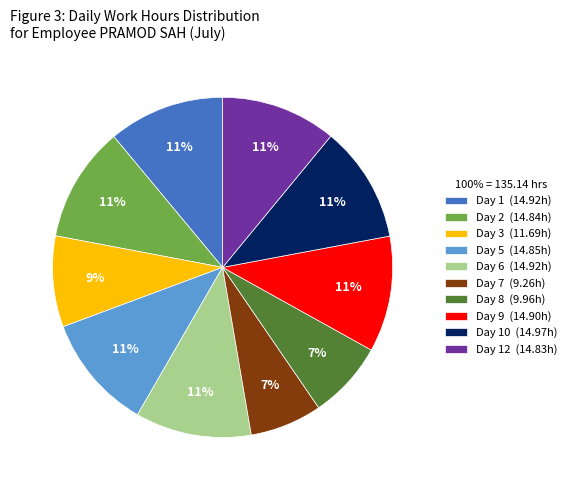

How many slices are in this pie chart?

10